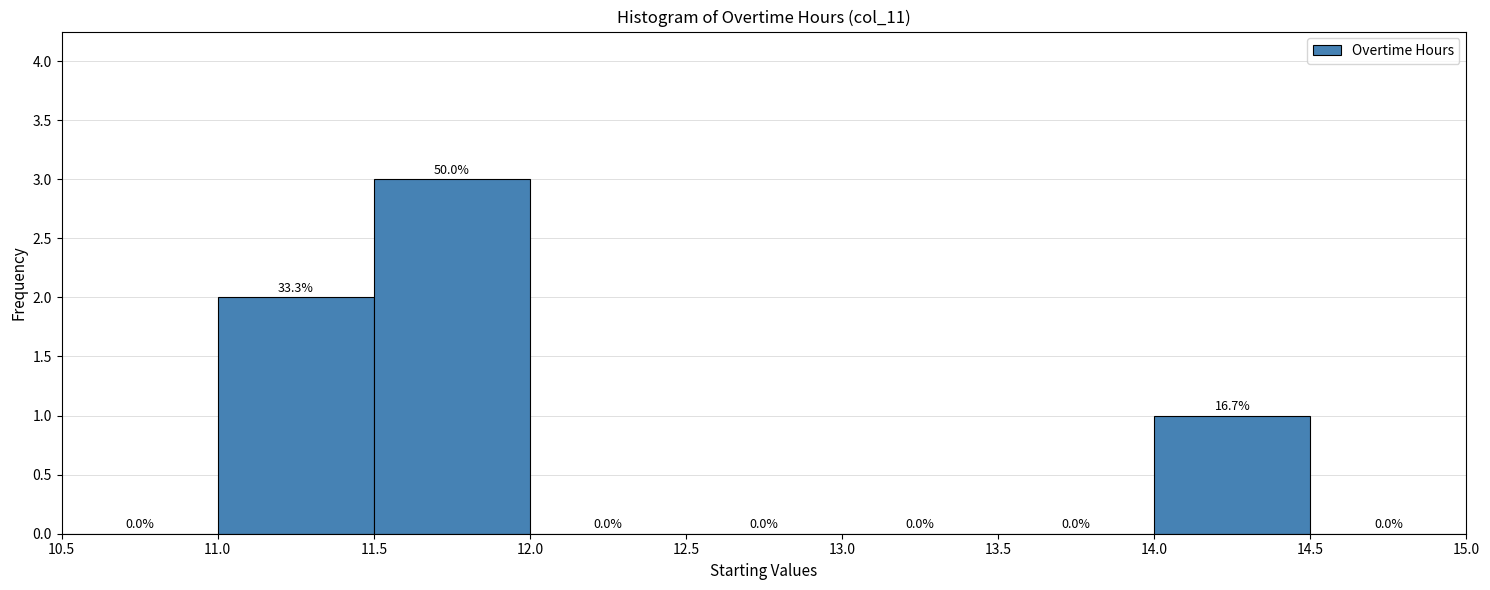

Which range on the x-axis has the tallest bar?

11.5 to 12.0